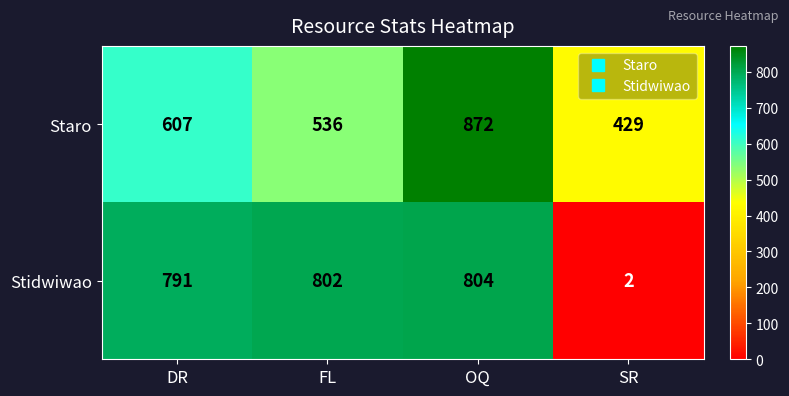

What is the difference between the maximum and minimum values in the Stidwiwao series?

802